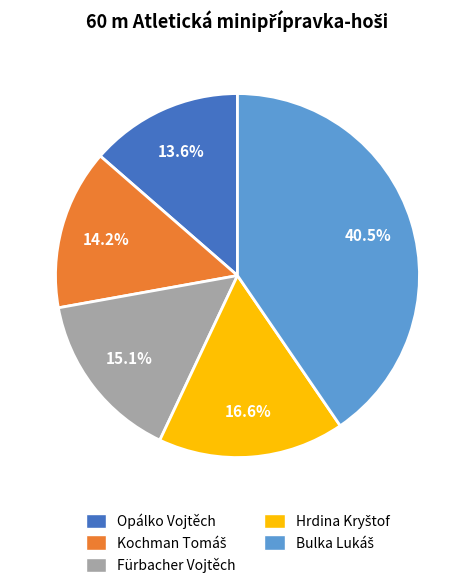

Does any single category account for the majority?

No